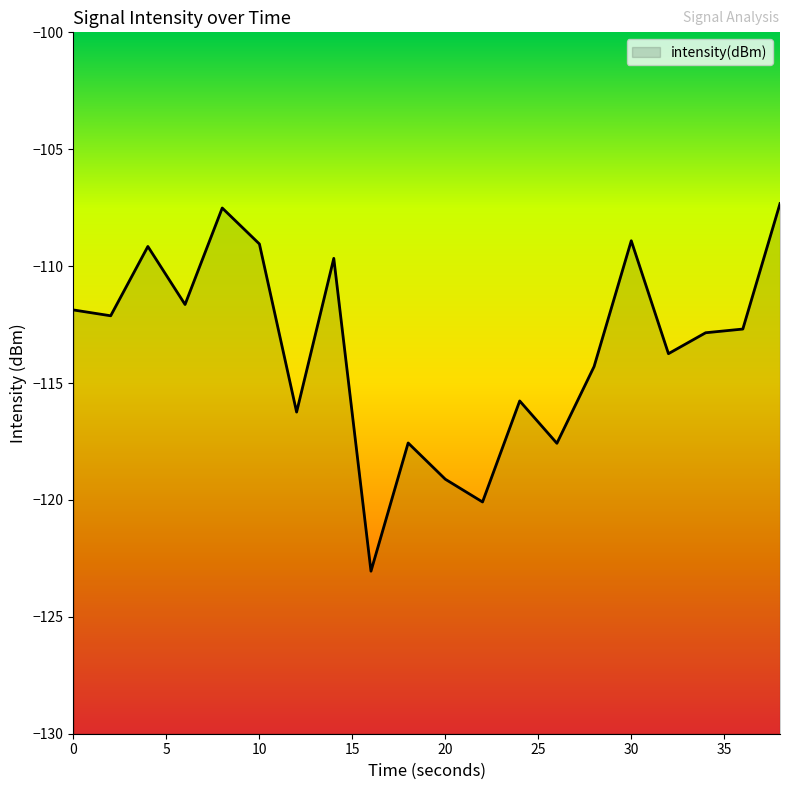

What is the difference between the maximum and minimum values?

15.7